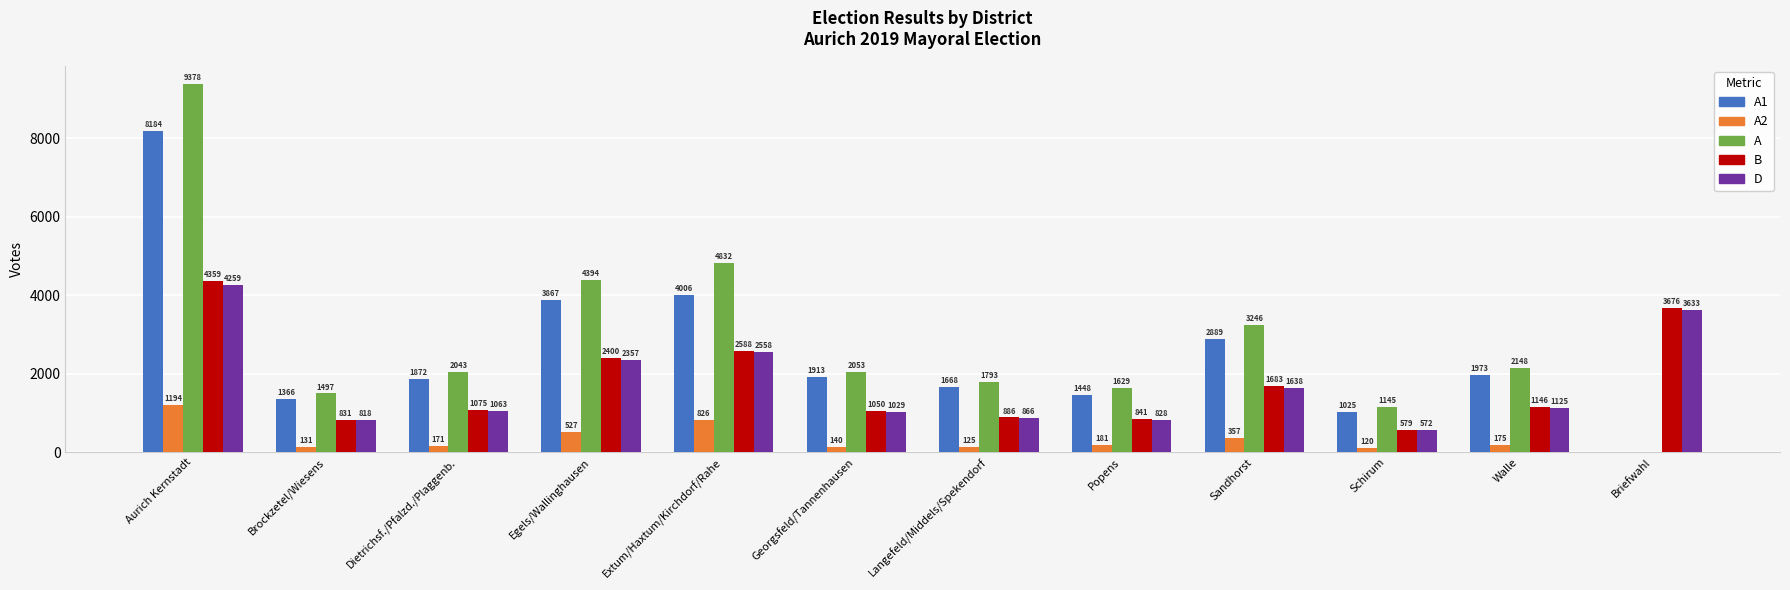

The B series shows 6783 at Aurich Kernstadt. True or false?

False